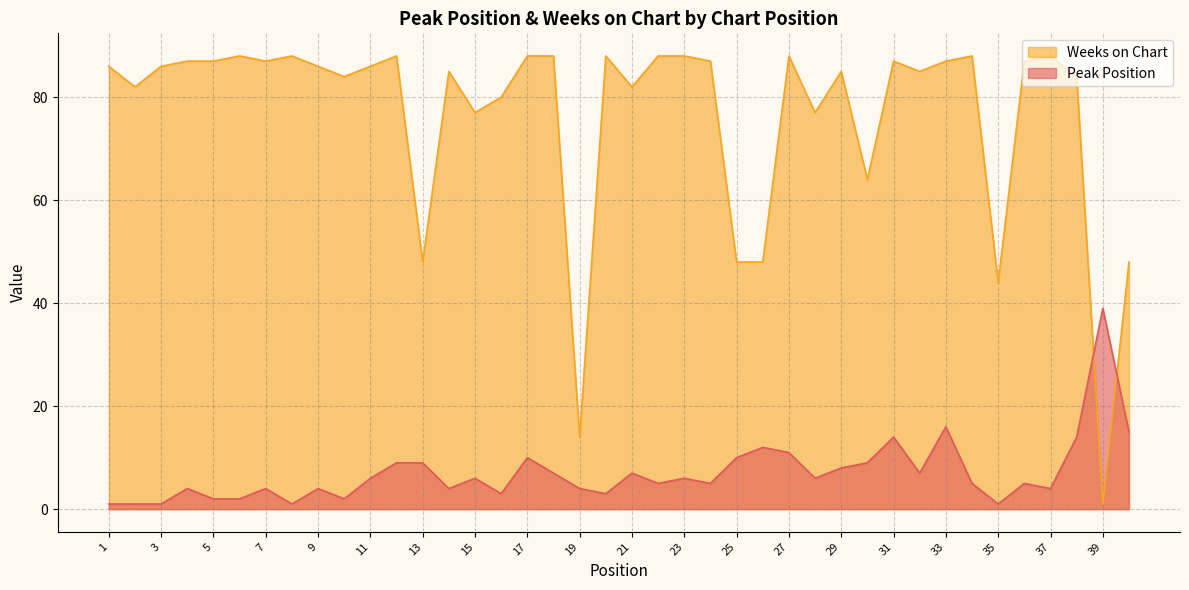

What is the average value of the Peak Position series?

7